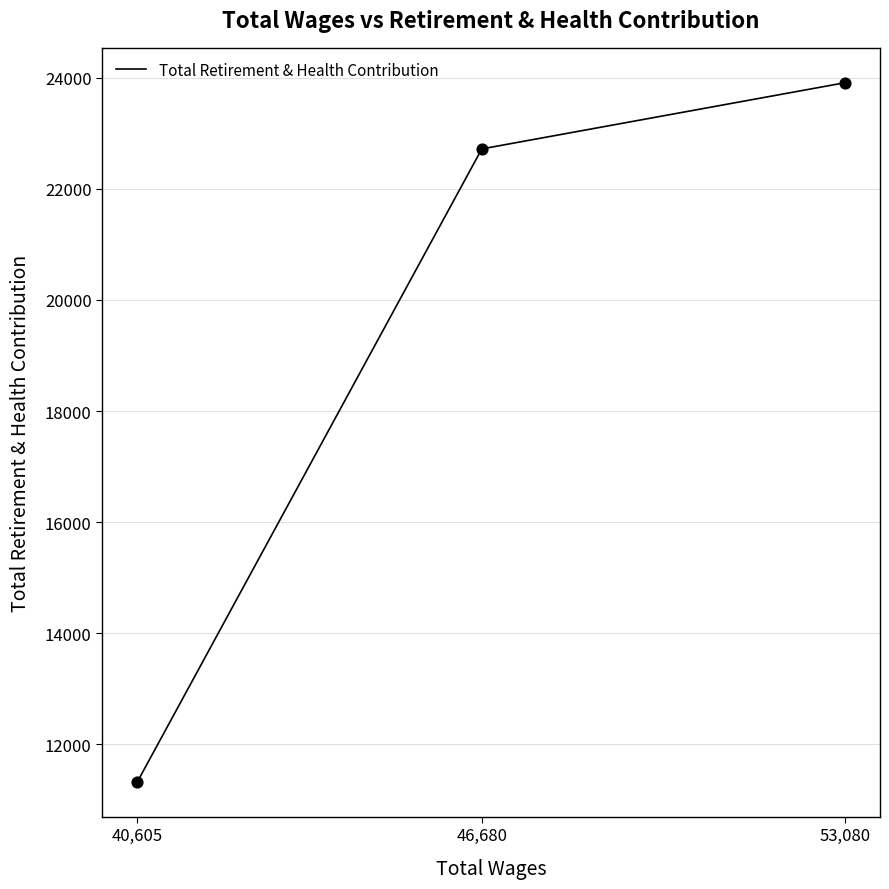

Which has a higher value, 46,680 or 40,605?

46,680